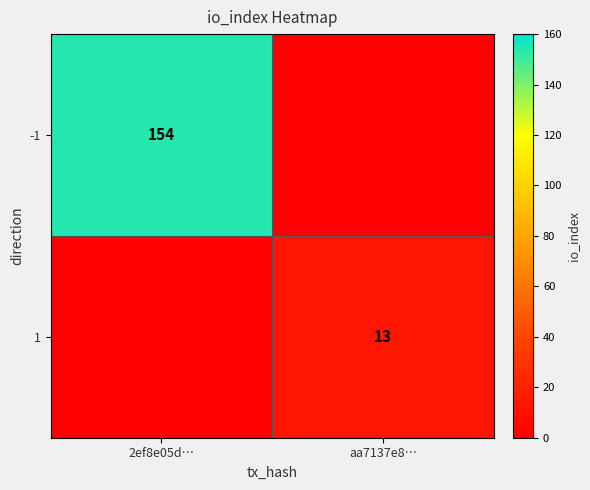

The value of 1 at aa7137e8… is 21. True or false?

False